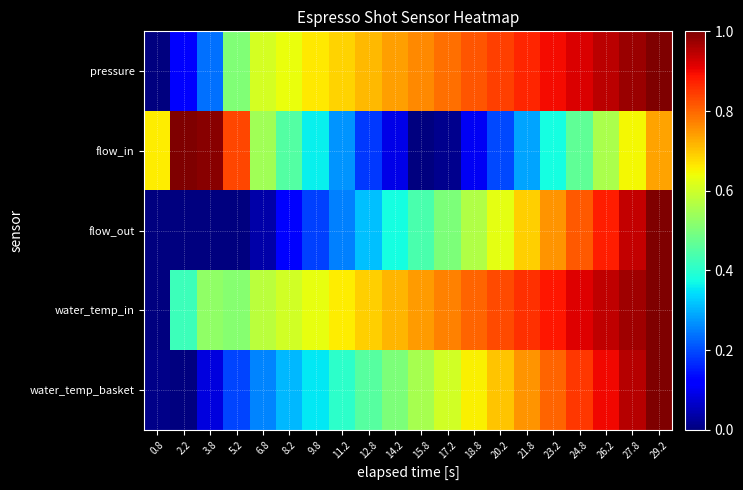

Reading left to right, extract all data points from this chart.

pressure: 0.8=0.0	2.2=0.1	3.8=0.2	5.2=0.5	6.8=0.6	8.2=0.6	9.8=0.7	11.2=0.7	12.8=0.7	14.2=0.7	15.8=0.8	17.2=0.8	18.8=0.8	20.2=0.8	21.8=0.9	23.2=0.9	24.8=0.9	26.2=0.9	27.8=1.0	29.2=1.0
flow_in: 0.8=0.7	2.2=1.0	3.8=1.0	5.2=0.8	6.8=0.5	8.2=0.5	9.8=0.4	11.2=0.3	12.8=0.2	14.2=0.1	15.8=0.0	17.2=0.0	18.8=0.1	20.2=0.2	21.8=0.3	23.2=0.4	24.8=0.5	26.2=0.6	27.8=0.6	29.2=0.7
flow_out: 0.8=0.0	2.2=0.0	3.8=0.0	5.2=0.0	6.8=0.0	8.2=0.1	9.8=0.2	11.2=0.2	12.8=0.3	14.2=0.4	15.8=0.4	17.2=0.5	18.8=0.6	20.2=0.6	21.8=0.7	23.2=0.8	24.8=0.8	26.2=0.9	27.8=0.9	29.2=1.0
water_temp_in: 0.8=0.0	2.2=0.4	3.8=0.5	5.2=0.5	6.8=0.6	8.2=0.6	9.8=0.6	11.2=0.7	12.8=0.7	14.2=0.7	15.8=0.7	17.2=0.8	18.8=0.8	20.2=0.8	21.8=0.9	23.2=0.9	24.8=0.9	26.2=0.9	27.8=1.0	29.2=1.0
water_temp_basket: 0.8=0.0	2.2=0.0	3.8=0.1	5.2=0.2	6.8=0.3	8.2=0.3	9.8=0.4	11.2=0.4	12.8=0.5	14.2=0.5	15.8=0.6	17.2=0.6	18.8=0.7	20.2=0.7	21.8=0.8	23.2=0.8	24.8=0.9	26.2=0.9	27.8=1.0	29.2=1.0